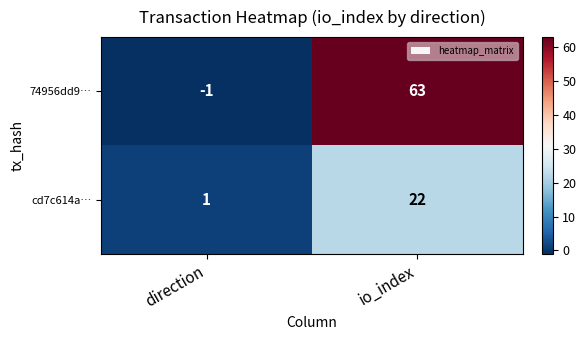

Reading left to right, what are all the values shown in this chart?

74956dd9…: -1	63
cd7c614a…: 1	22